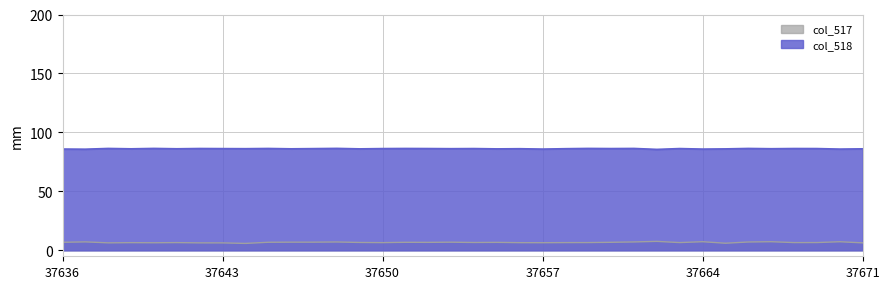

True or false: col_517 has more than 2 interior local peaks.

True